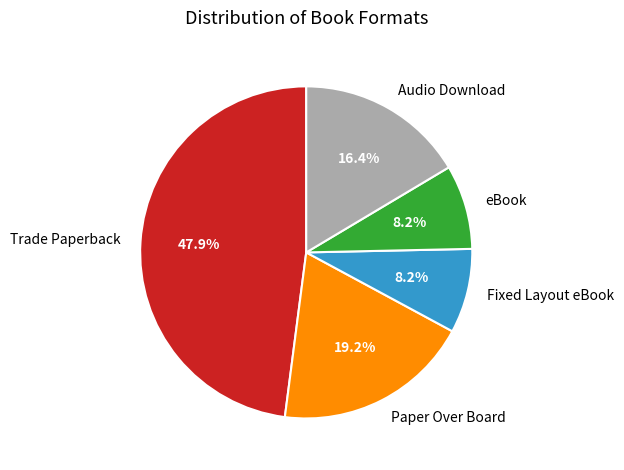

The Paper Over Board slice represents 28% of the pie. True or false?

False